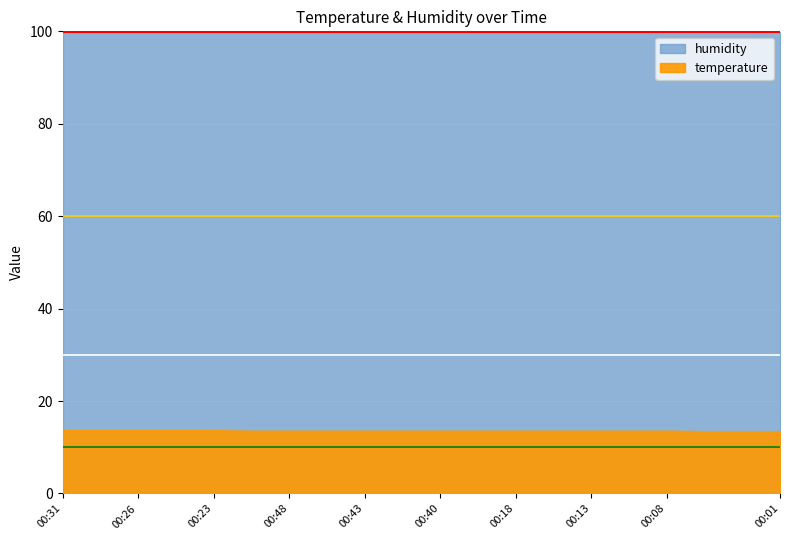

How many lines are shown in the chart?

2